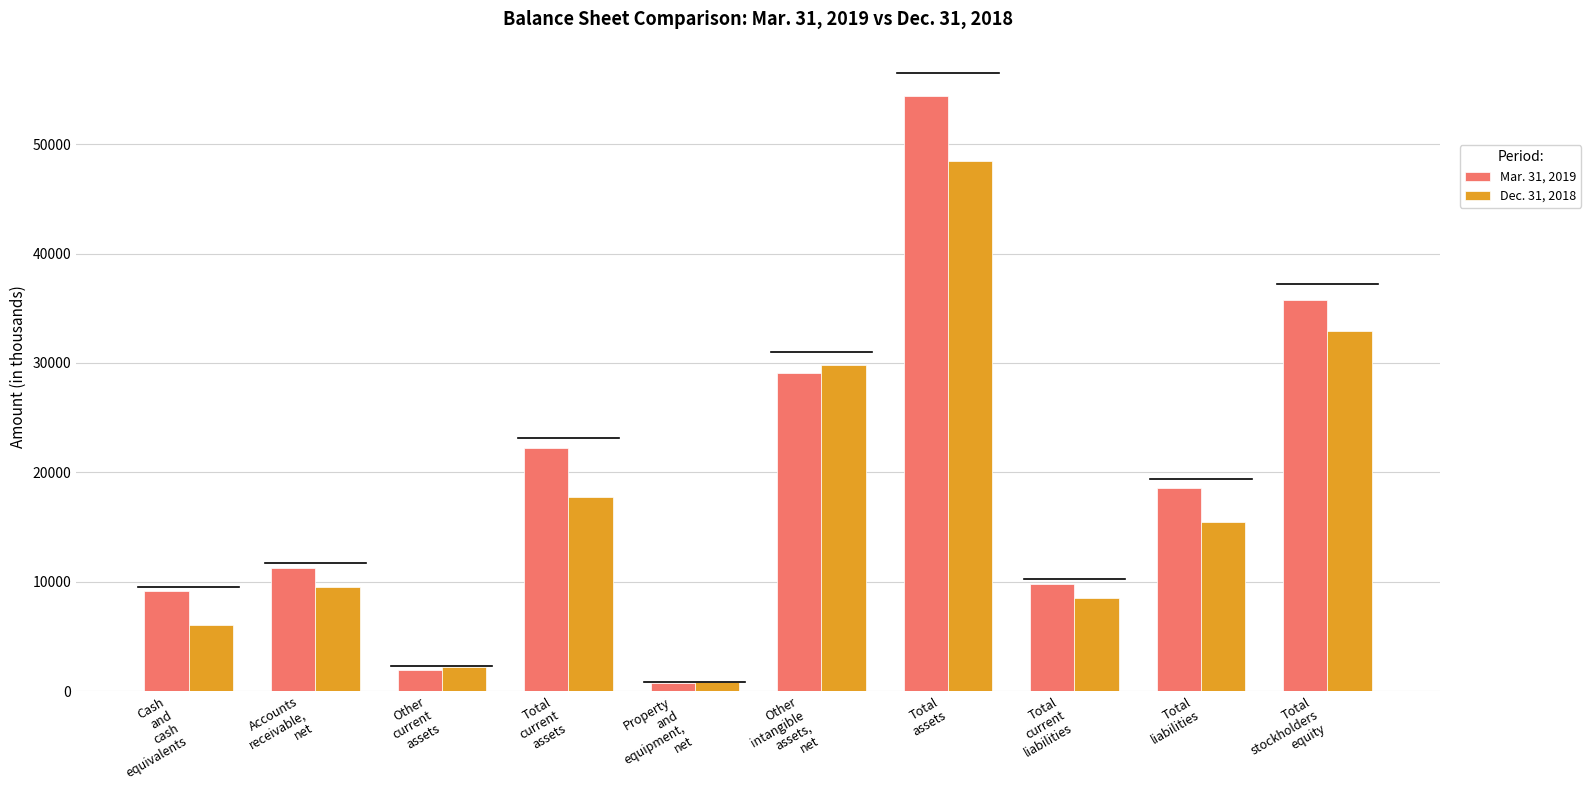

Which category has the lowest value in the Dec. 31, 2018 series?

Property
and
equipment,
net